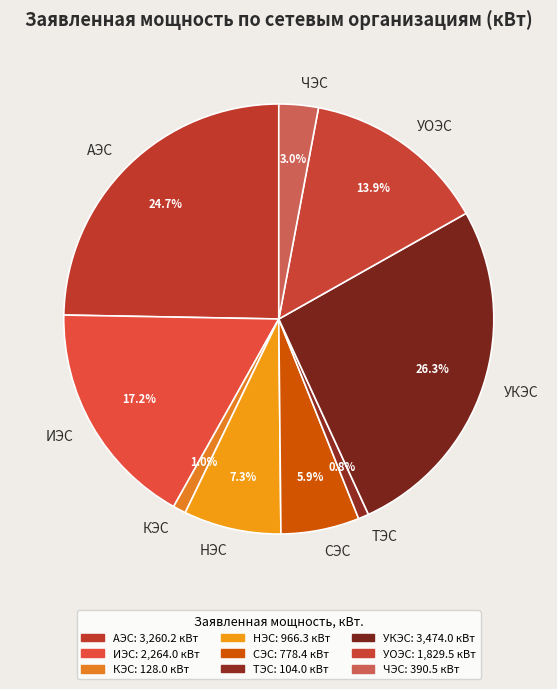

Which category has the biggest portion of the pie?

УКЭС